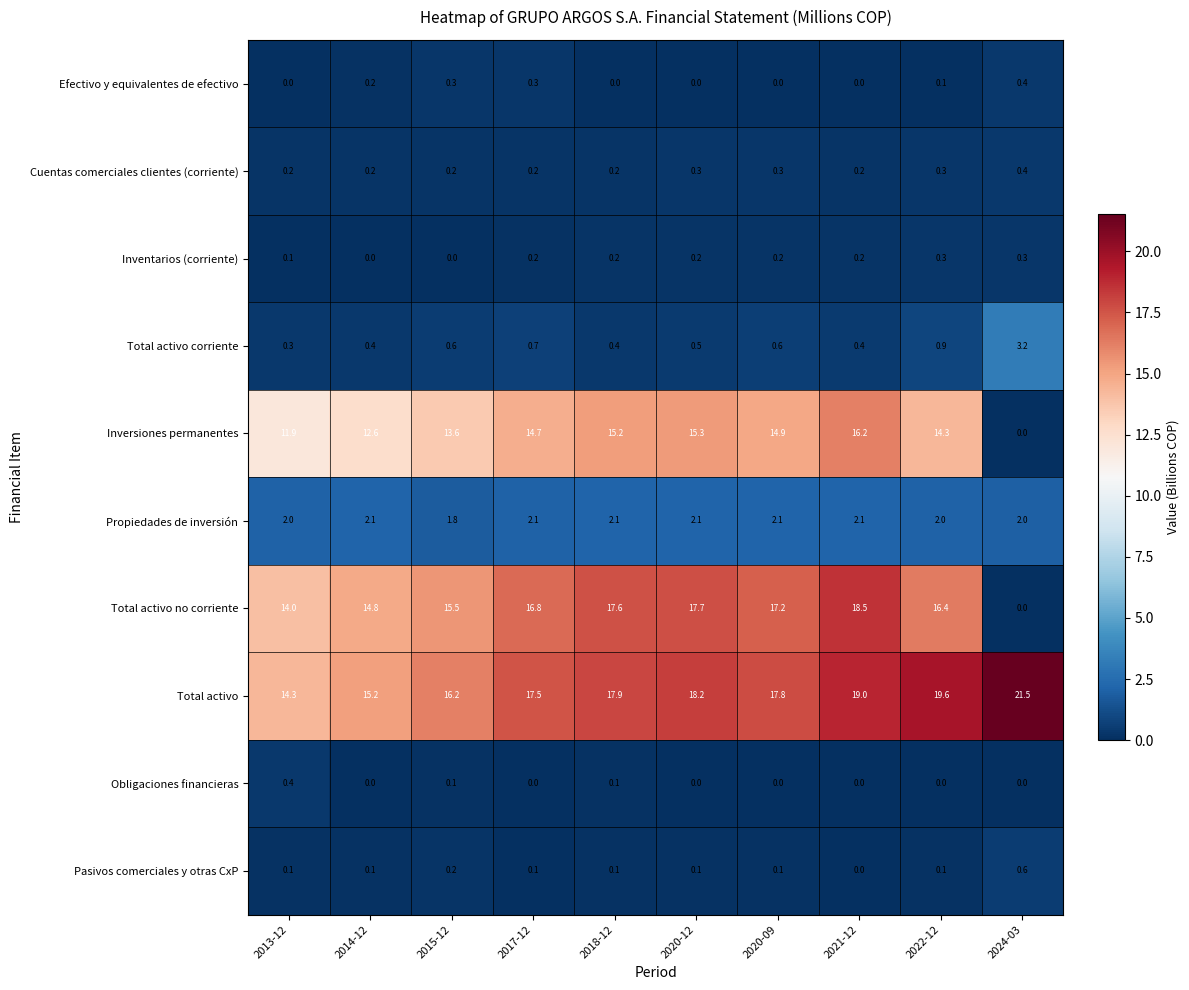

What is the spread (max minus min) of values at 2014-12?

15.2